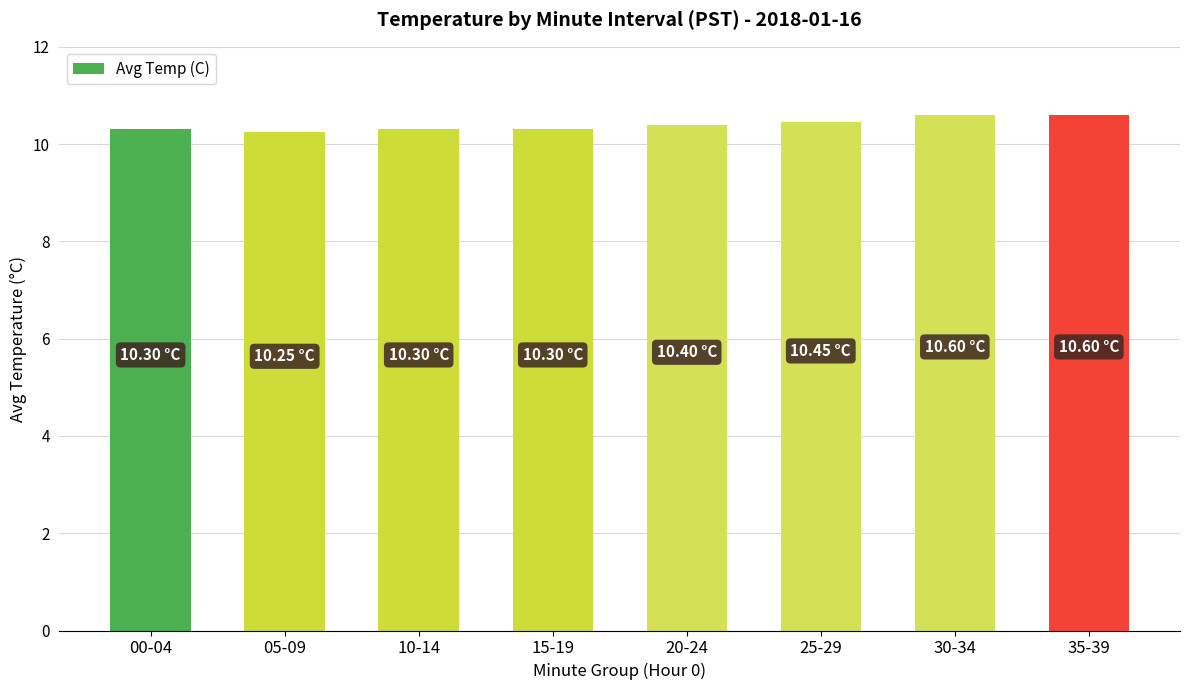

What is the average value?

10.4